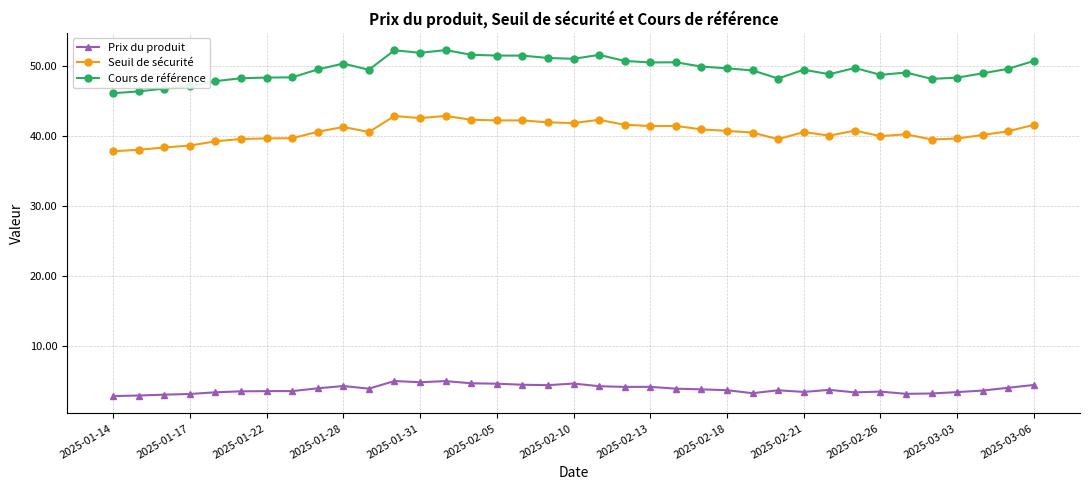

True or false: Cours de référence and Seuil de sécurité intersect in this chart.

False